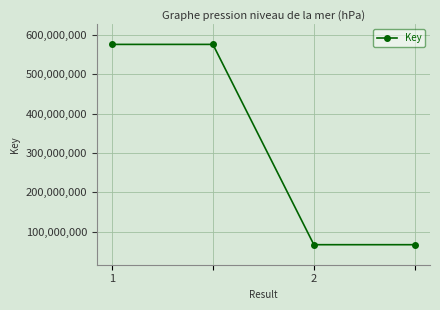

What is the maximum value shown in the chart?

575625587